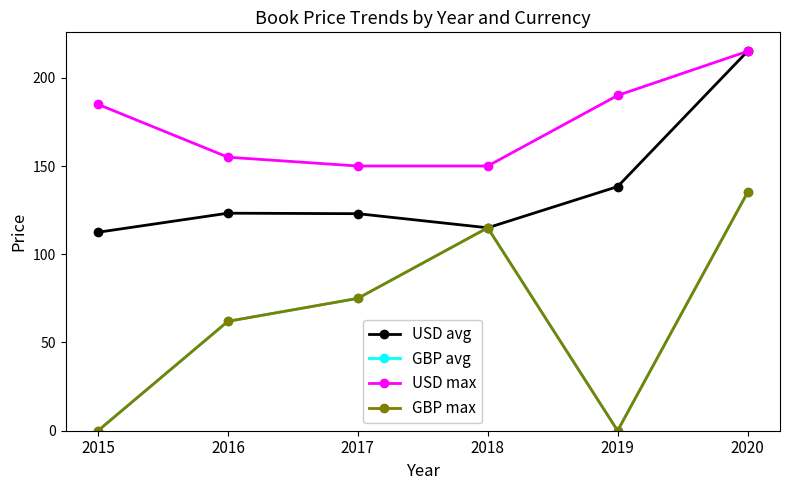

What is the average value of the GBP avg series?

64.5